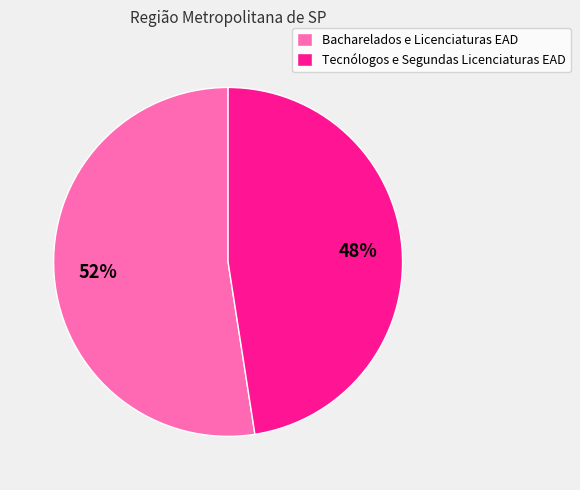

To the nearest percent, what is the combined percentage of Bacharelados e Licenciaturas EAD and Tecnólogos e Segundas Licenciaturas EAD?

100%